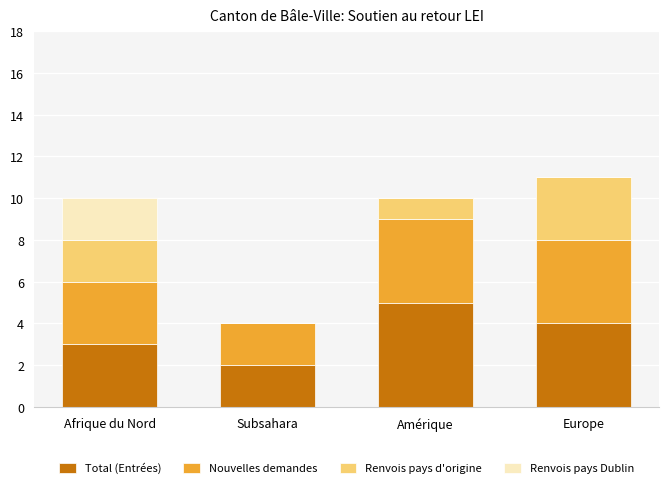

What is the total value across all series at Subsahara?

4